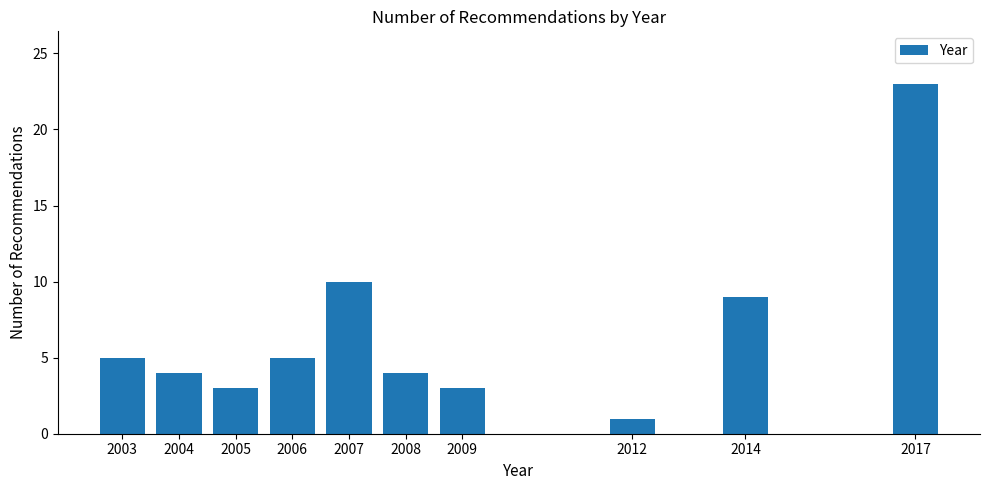

Reading left to right, list all the values displayed in this chart.

5	4	3	5	10	4	3	1	9	23